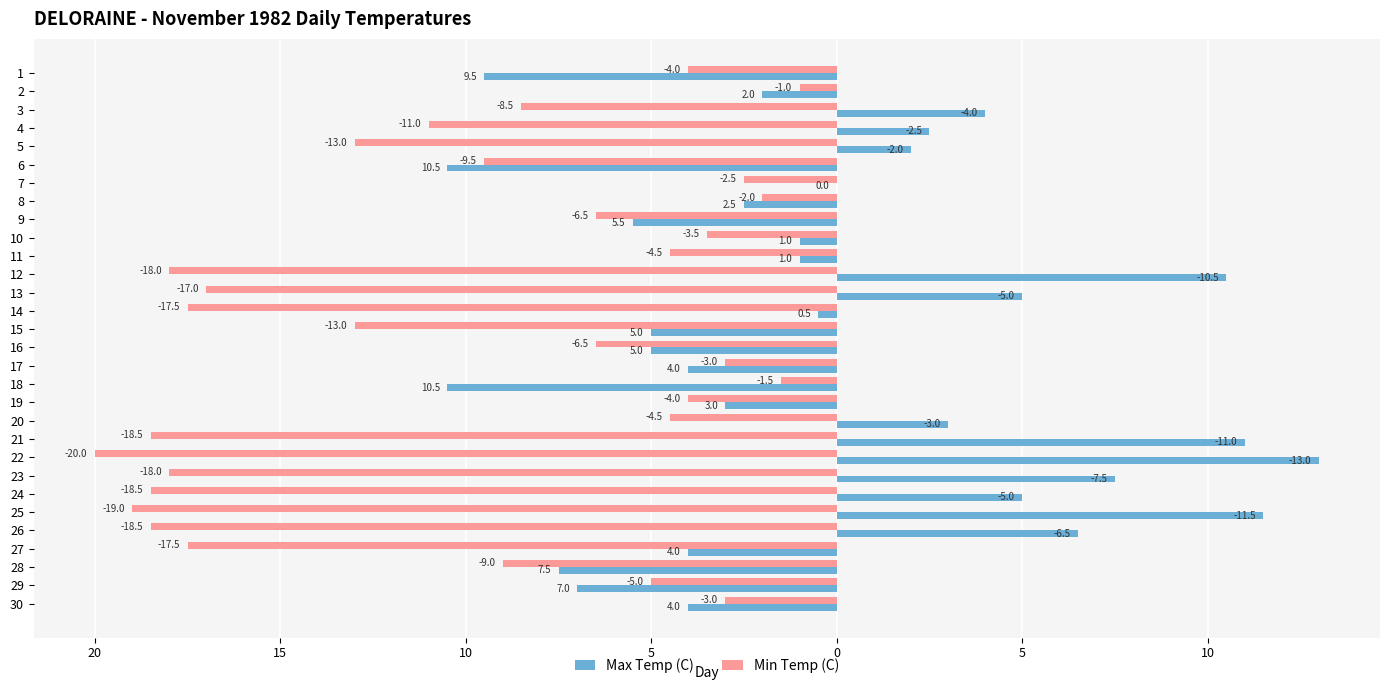

What is the maximum value shown in the chart?

13.0